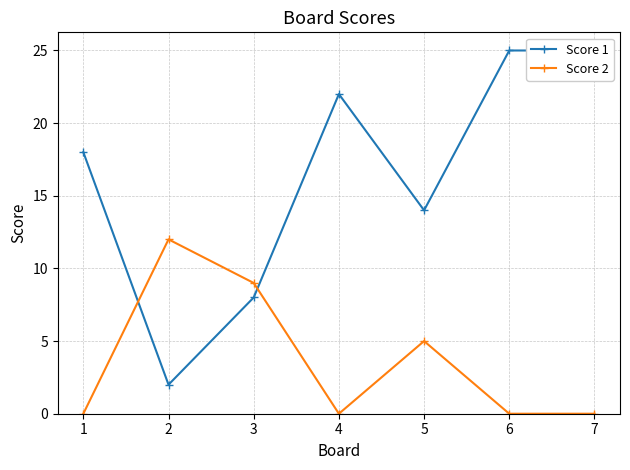

True or false: Score 2 and Score 1 cross at least once.

True